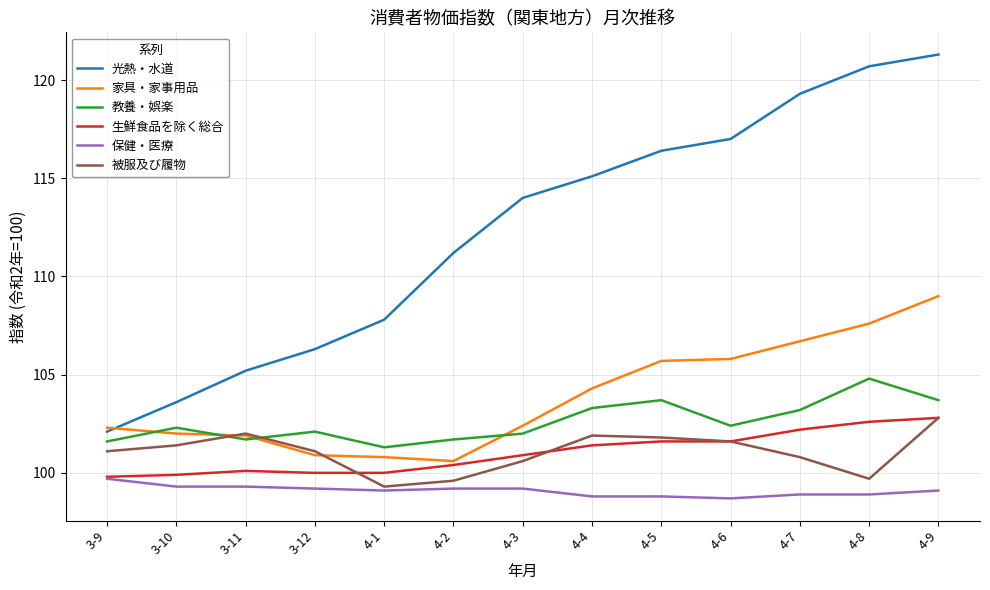

What is the highest value of the 生鮮食品を除く総合 series?

102.8